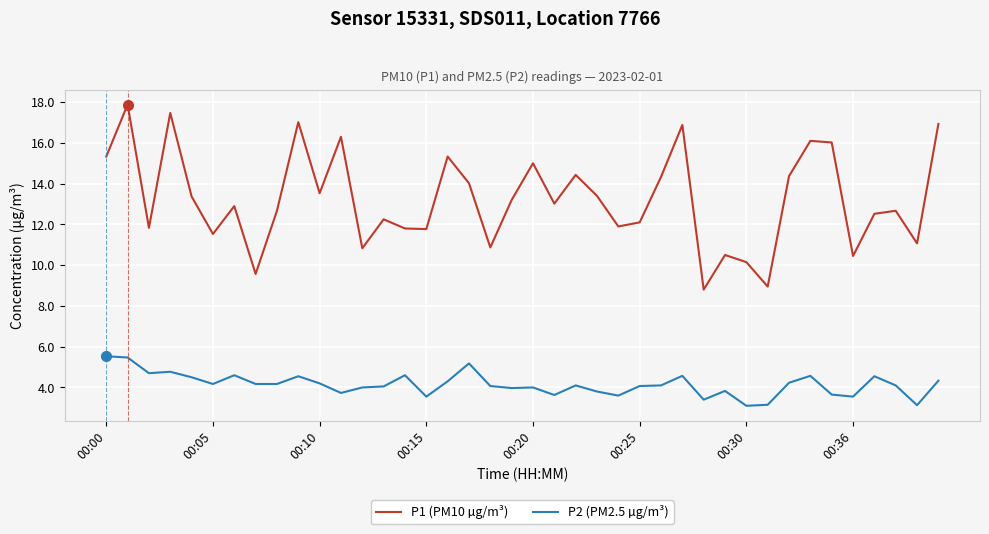

List the series in order of their peak value, lowest first.

P2 (PM2.5 µg/m³), P1 (PM10 µg/m³)